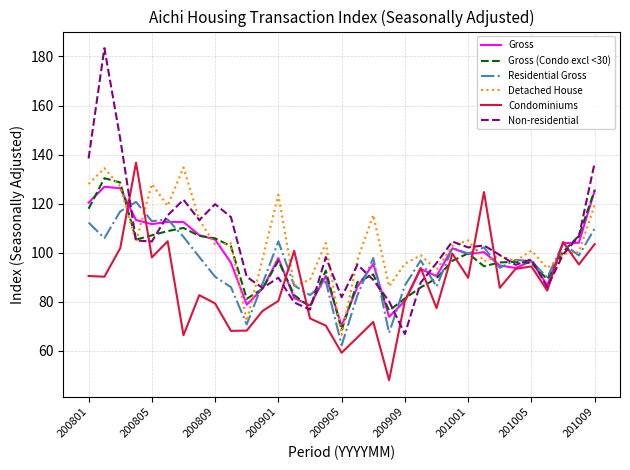

What is the minimum value for Condominiums?

48.1